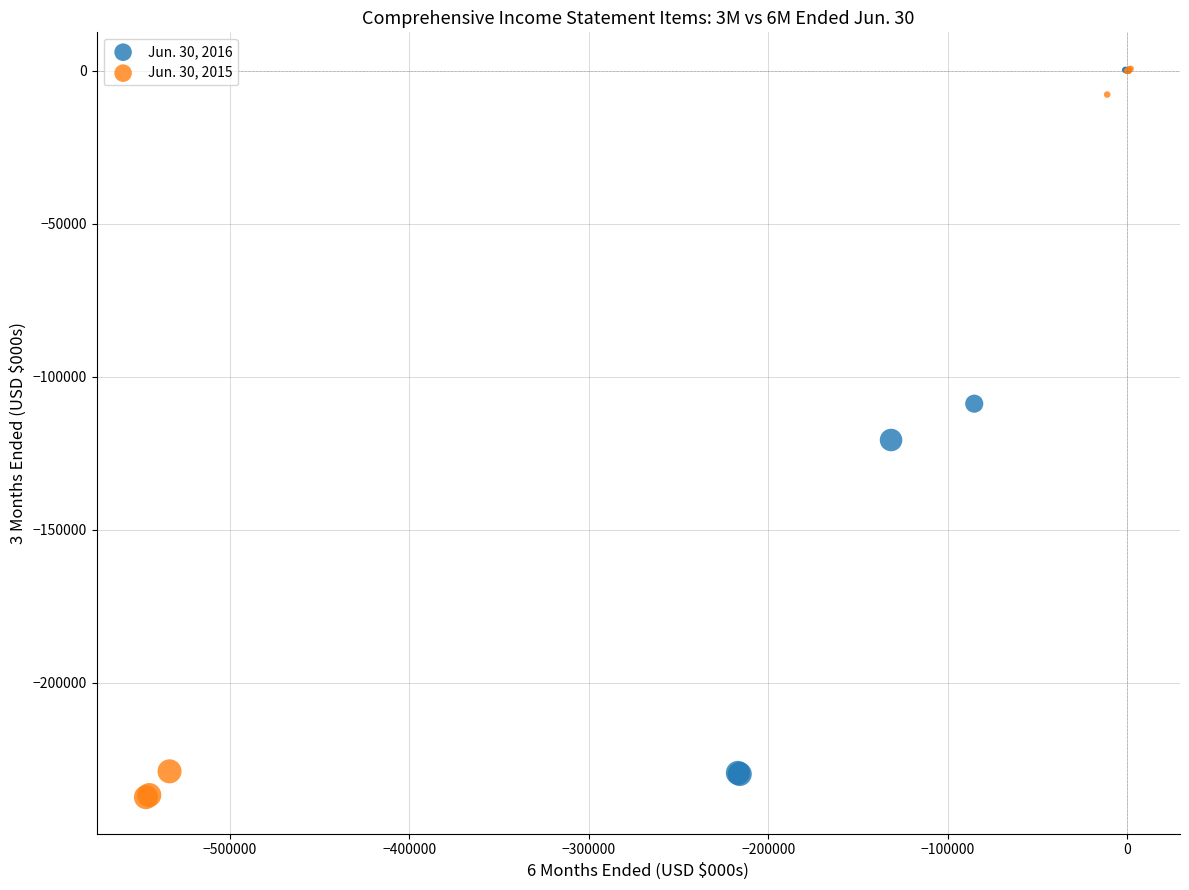

Which series contains the lowest Y value?

Jun. 30, 2015